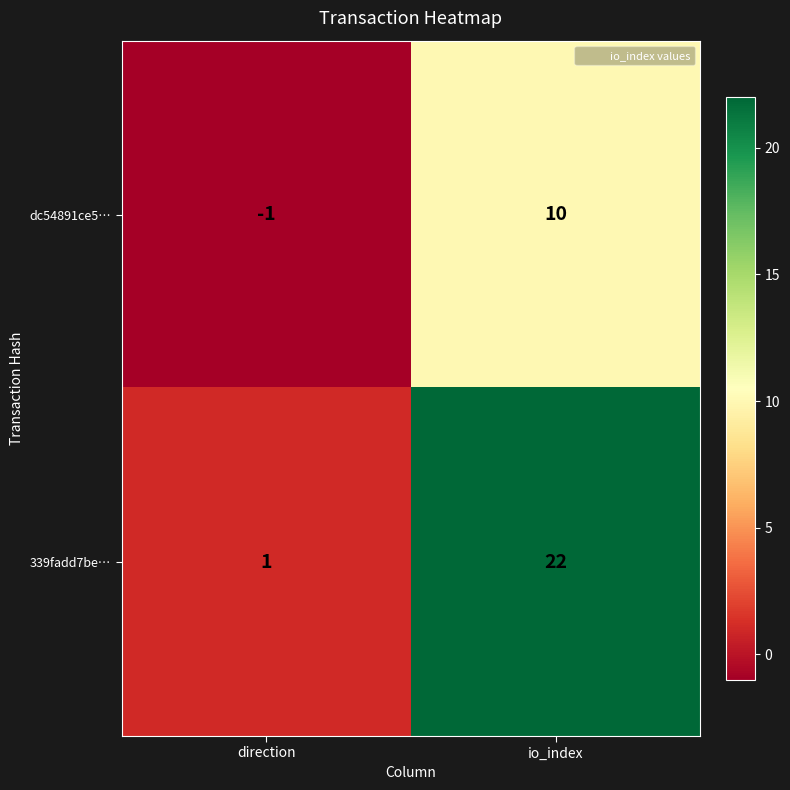

Which category has the highest value across all series?

io_index